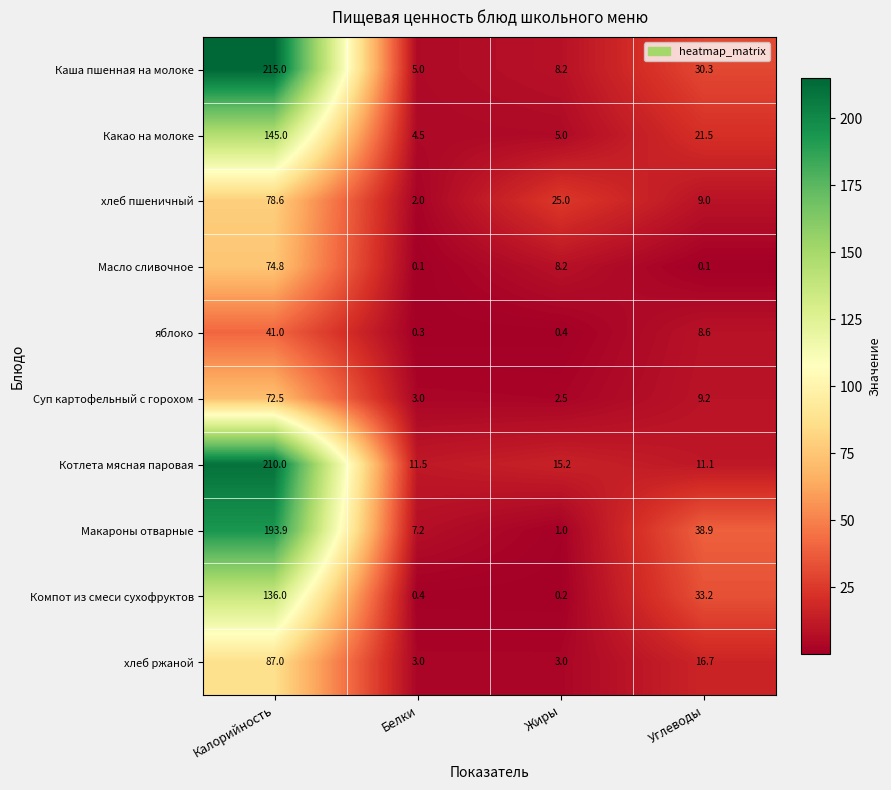

What is the greatest value displayed?

215.0